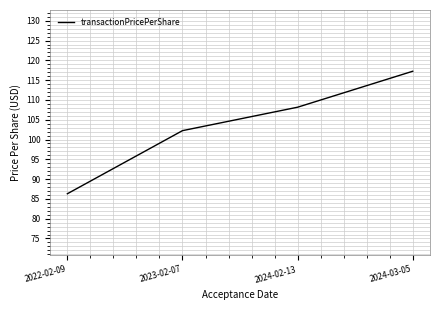

Count the number of values greater than 108.

2